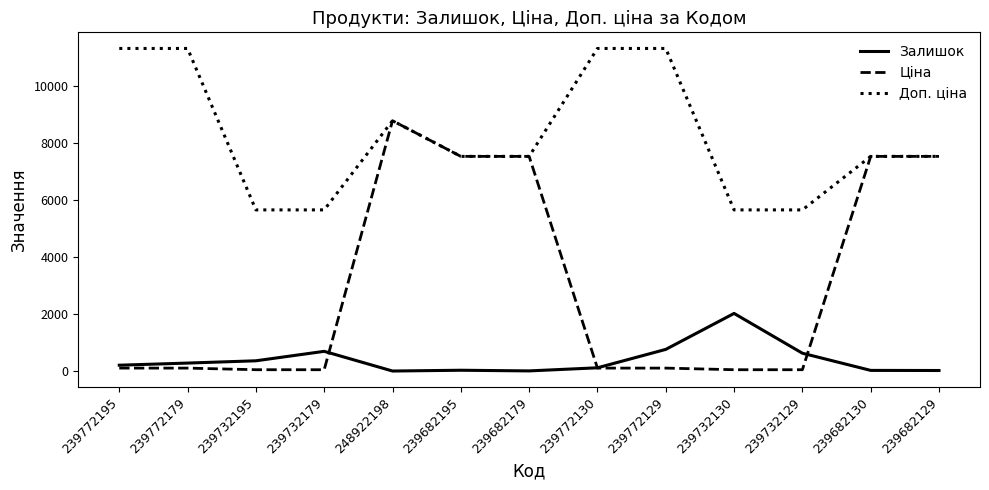

What is the highest value of the Ціна series?

8797.6